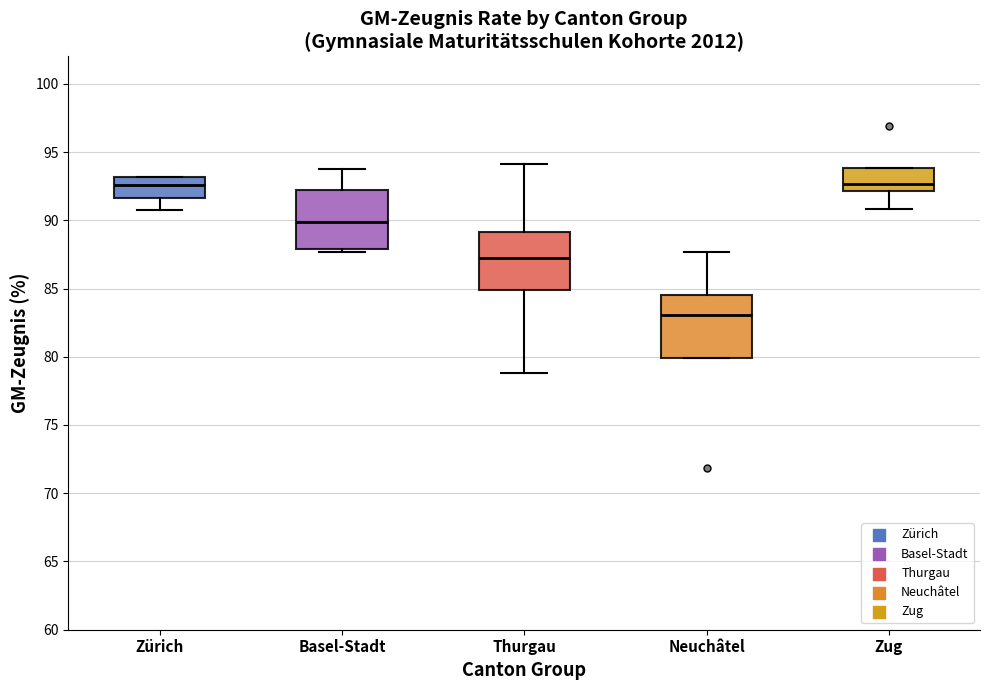

Where is the lower edge of the box for Basel-Stadt on the y-axis? The values are not printed on the chart, so give them approximately, as read against the axis.

88.0